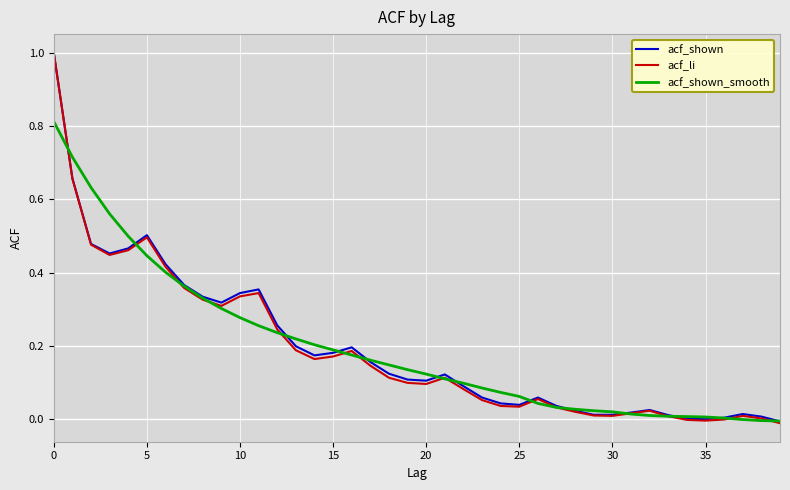

Which series has the largest range (max minus min)?

acf_li